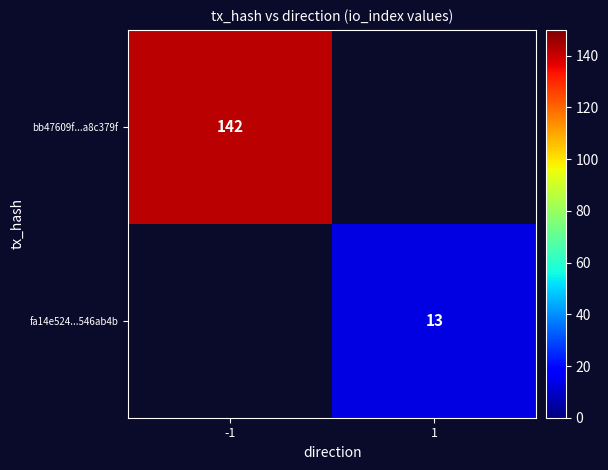

The bb47609f...a8c379f series shows 142 at -1. True or false?

True